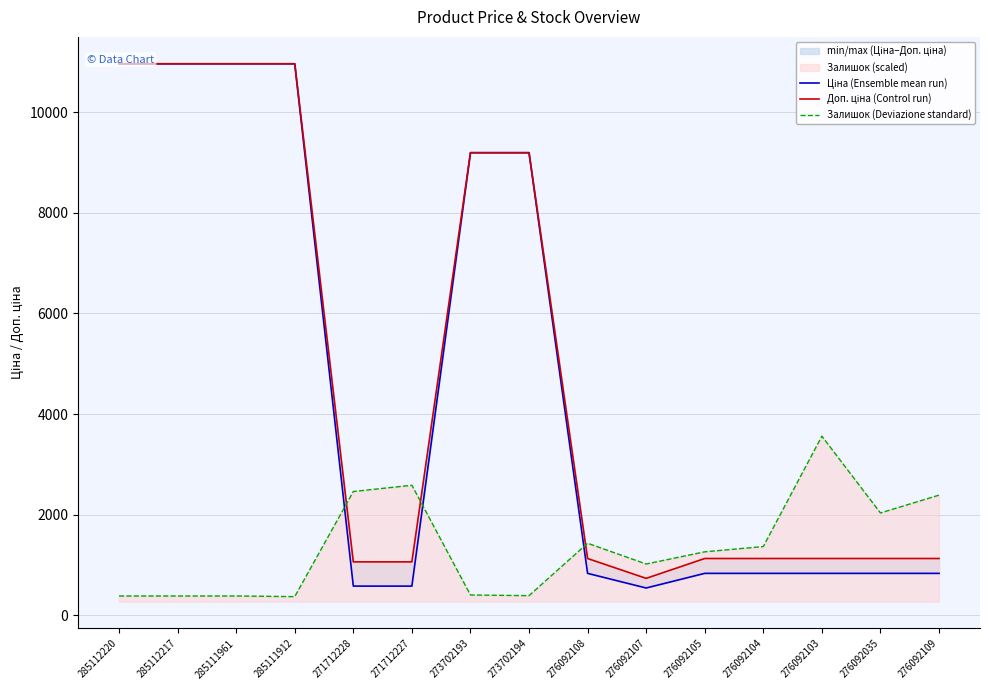

Reading left to right, extract all data points from this chart.

Ціна (Ensemble mean run): 285112220=10964.4	285112217=10964.4	285111961=10964.4	285111912=10964.4	271712228=578.1	271712227=578.1	273702193=9196.3	273702194=9196.3	276092108=831.5	276092107=540.5	276092105=831.5	276092104=831.5	276092103=831.5	276092035=831.5	276092109=831.5
Доп. ціна (Control run): 285112220=10964.4	285112217=10964.4	285111961=10964.4	285111912=10964.4	271712228=1060.0	271712227=1060.0	273702193=9196.3	273702194=9196.3	276092108=1126.7	276092107=732.0	276092105=1126.7	276092104=1126.7	276092103=1126.7	276092035=1126.7	276092109=1126.7
Залишок (Deviazione standard): 285112220=381.6	285112217=381.6	285111961=381.6	285111912=368.5	271712228=2458.7	271712227=2583.2	273702193=401.3	273702194=388.2	276092108=1430.0	276092107=1017.2	276092105=1259.6	276092104=1364.5	276092103=3559.5	276092035=2032.8	276092109=2386.7